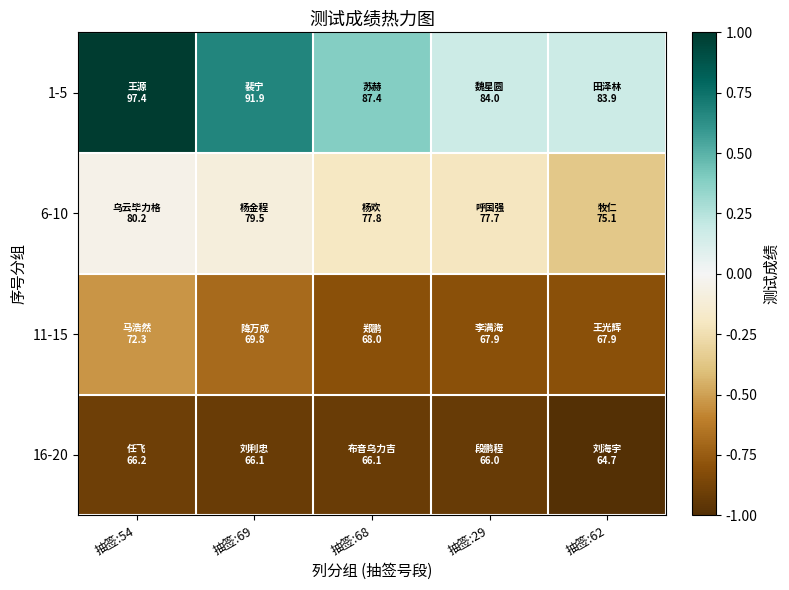

Reading left to right, what are all the values shown in this chart?

1-5: 抽签:54=1.0	抽签:69=0.7	抽签:68=0.4	抽签:29=0.2	抽签:62=0.2
6-10: 抽签:54=-0.1	抽签:69=-0.1	抽签:68=-0.2	抽签:29=-0.2	抽签:62=-0.4
11-15: 抽签:54=-0.5	抽签:69=-0.7	抽签:68=-0.8	抽签:29=-0.8	抽签:62=-0.8
16-20: 抽签:54=-0.9	抽签:69=-0.9	抽签:68=-0.9	抽签:29=-0.9	抽签:62=-1.0